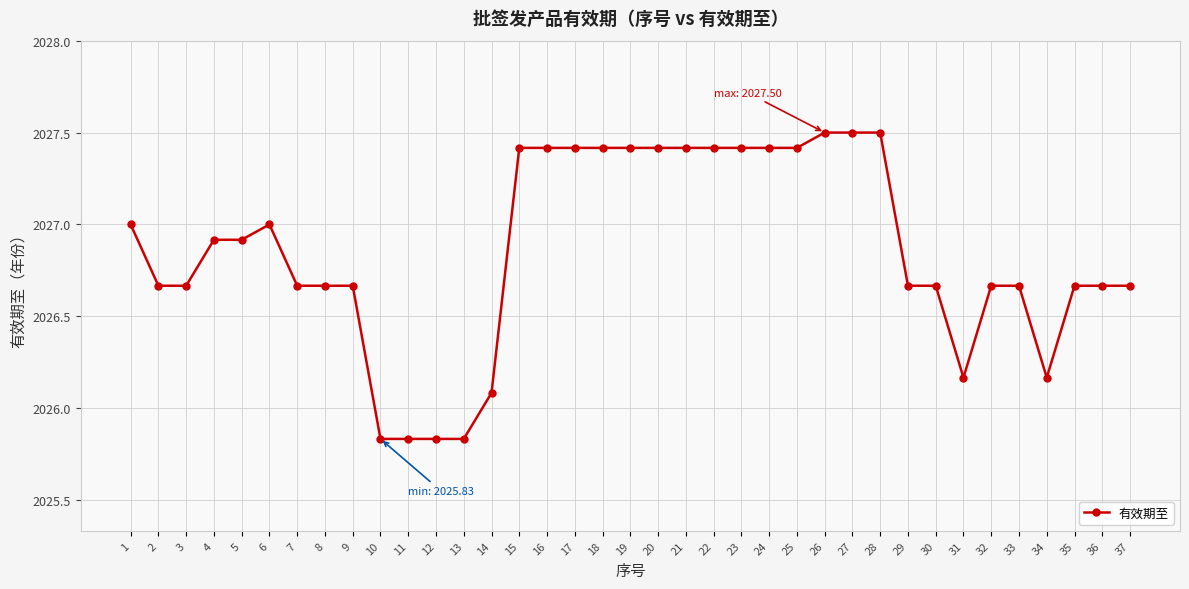

Which has a higher value, 5 or 11?

5